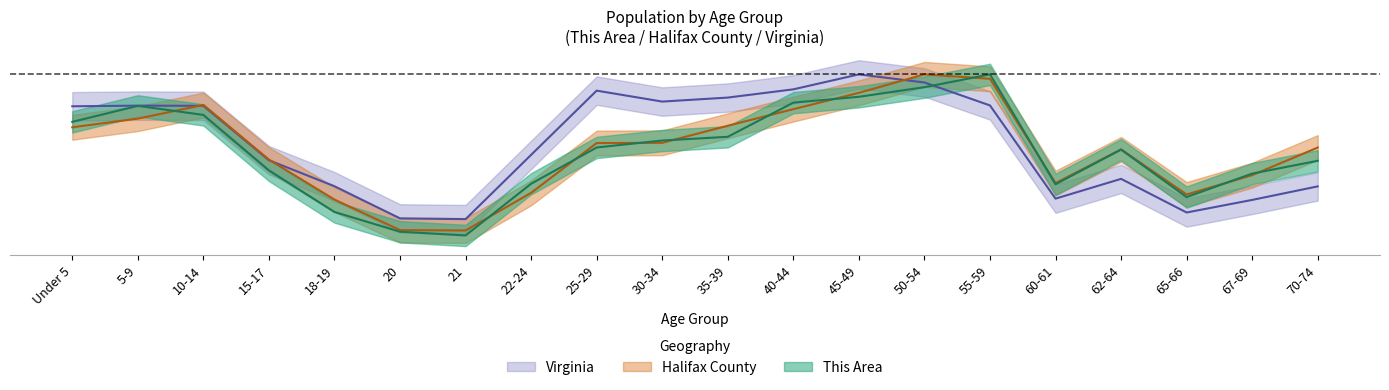

What are all the series names shown in the legend?

This Area, Halifax County, Virginia